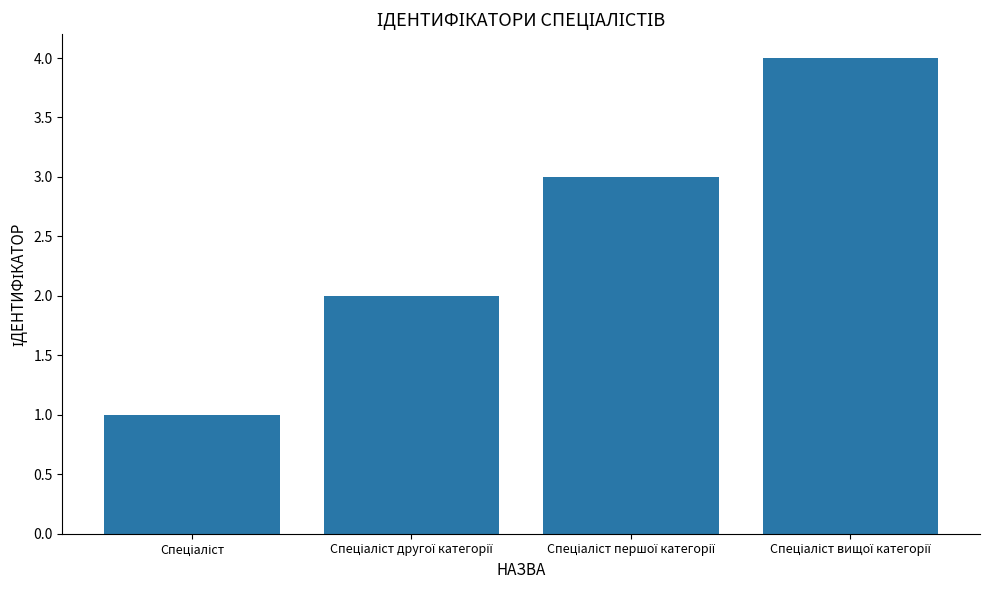

How many values are between 2 and 4?

3